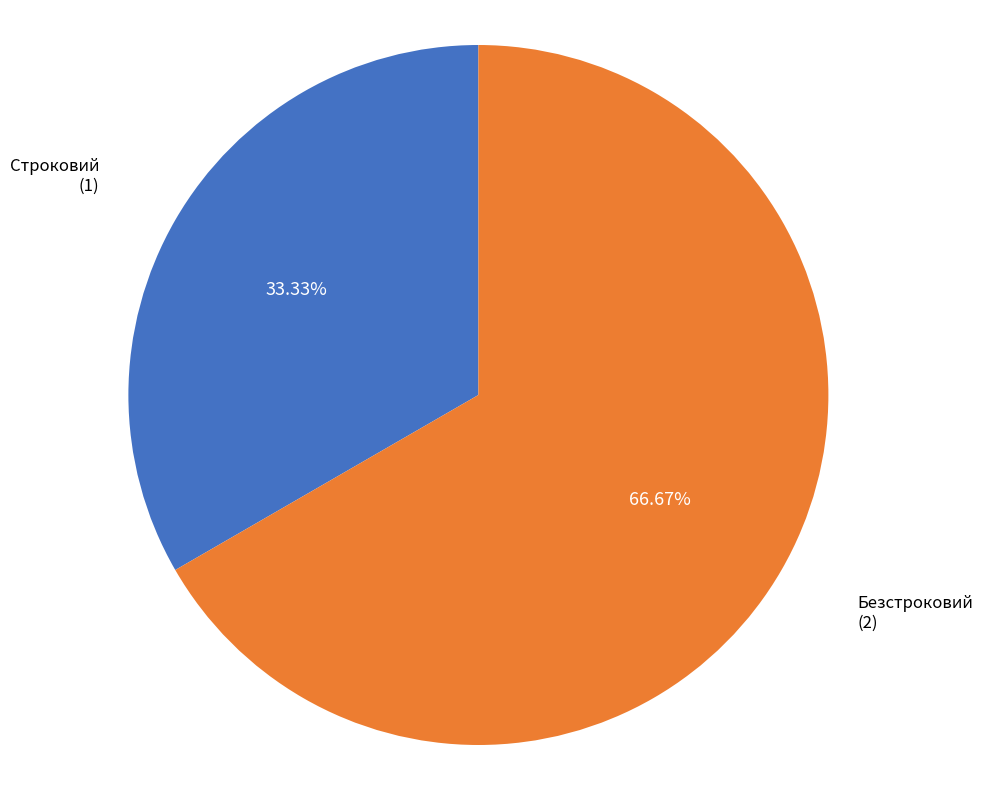

Is there a majority slice in this chart?

Yes